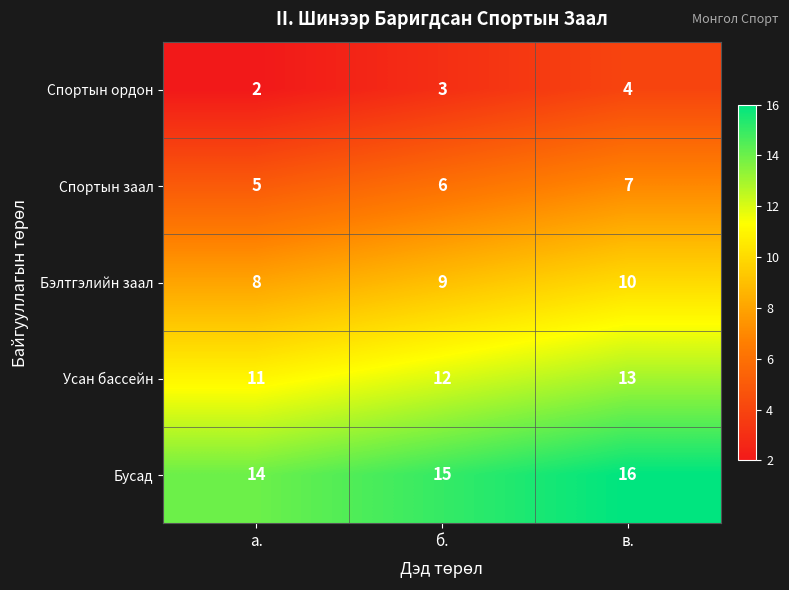

What is the spread (max minus min) of values at в.?

12